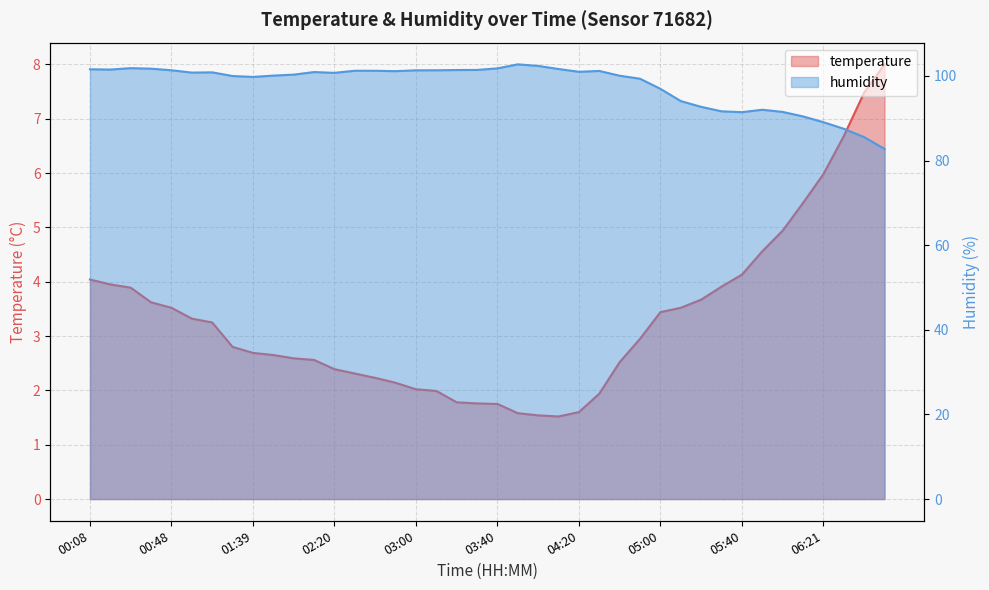

Where is the first local minimum for temperature?

04:10